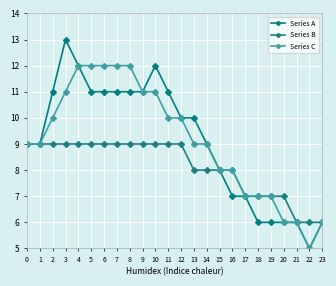

Does the chart have visible grid lines?

Yes